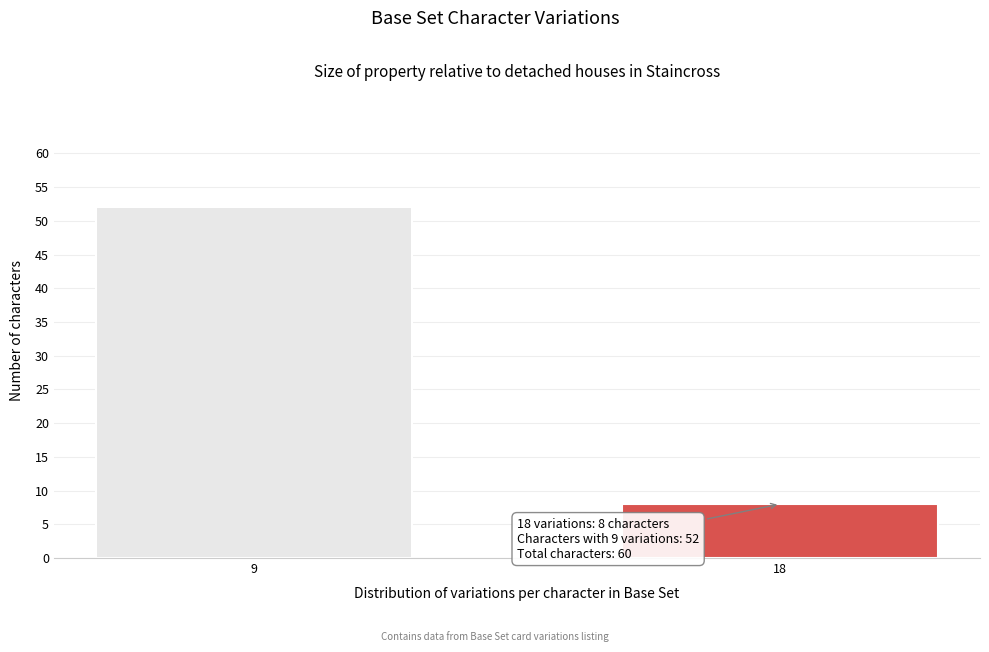

Reading left to right, list all the values displayed in this chart.

9=52	18=8